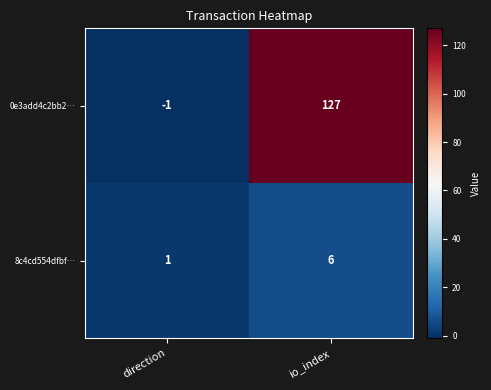

Which series changed the most between direction and io_index?

0e3add4c2bb2…